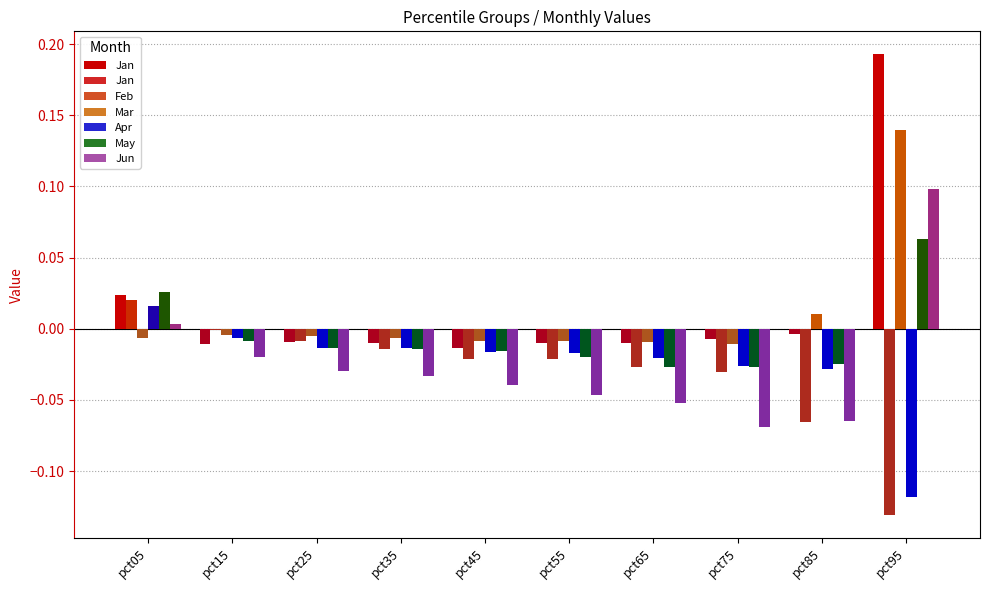

What is the minimum value shown in the chart?

-0.1